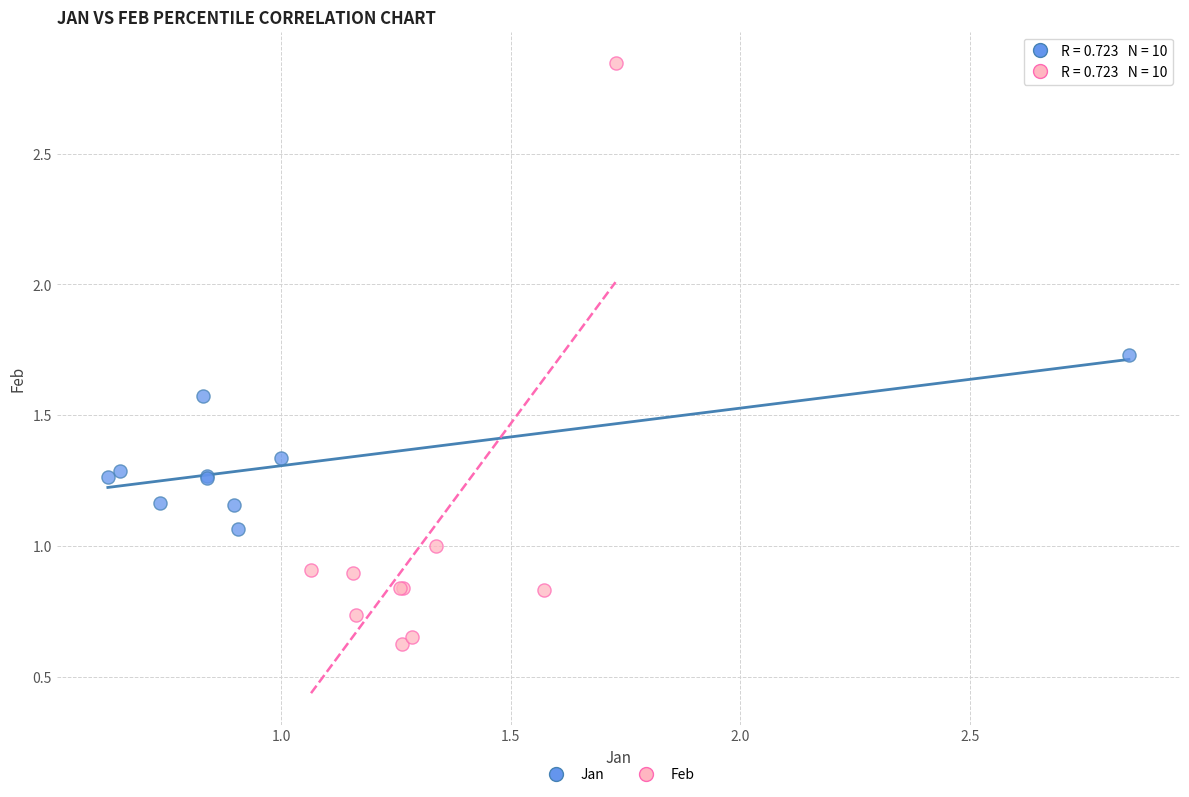

Which series has the largest Y range (max minus min)?

Feb